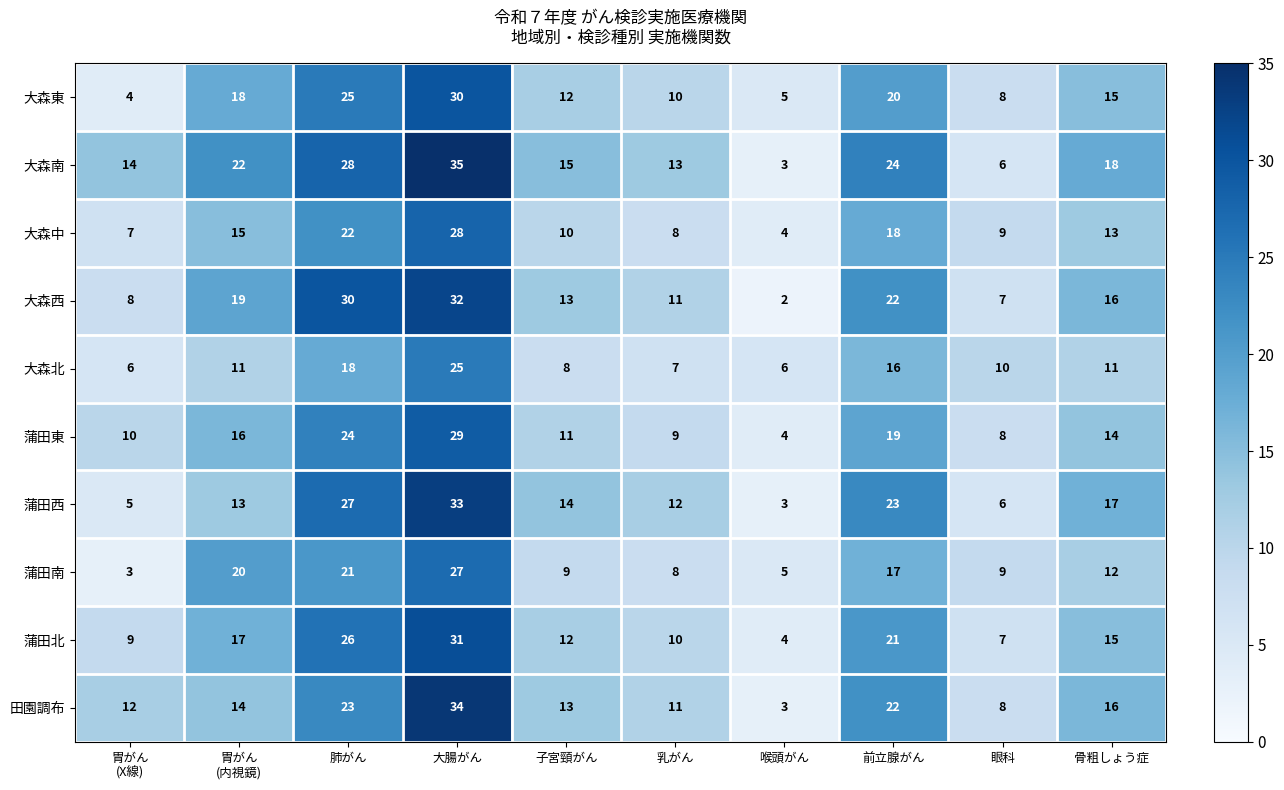

Which series has the largest total across all categories?

大森南